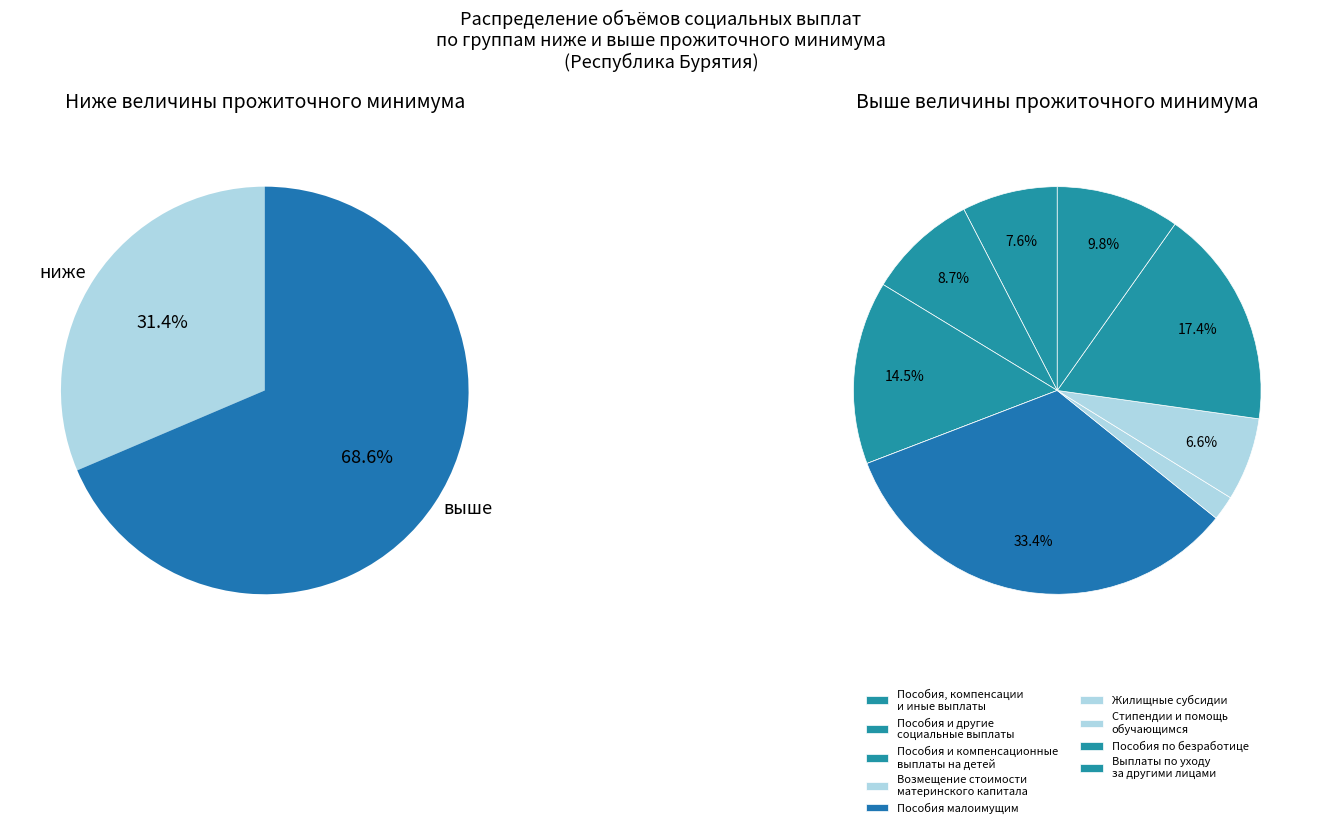

At Пособия и другие социальные выплаты лицам, list the series in order from smallest to largest.

ниже величины прожиточного минимума, выше величины прожиточного минимума